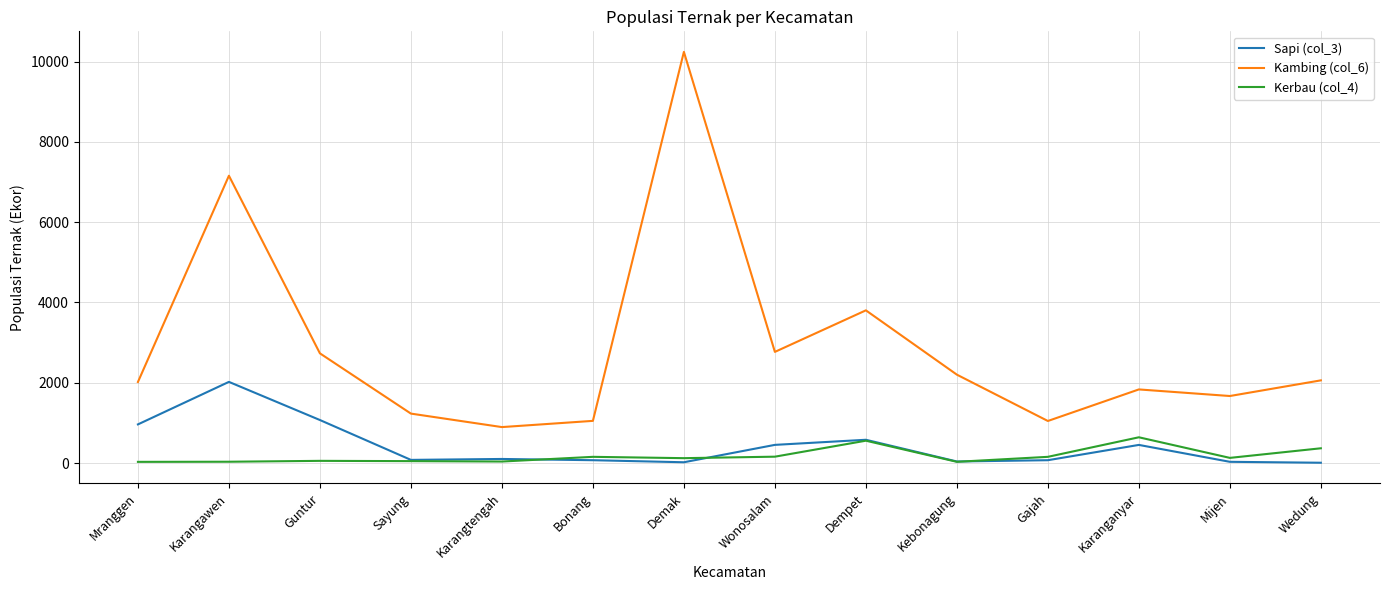

List the series in order of their peak value, lowest first.

Kerbau (col_4), Sapi (col_3), Kambing (col_6)